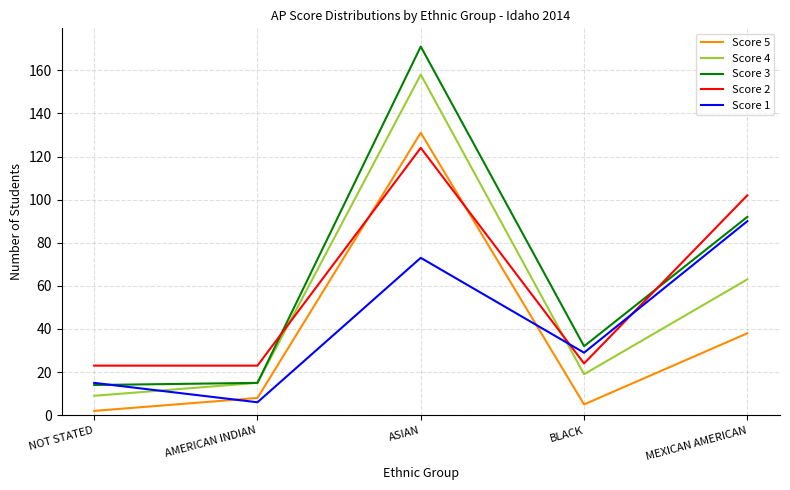

True or false: Score 3 and Score 5 cross at least once.

False